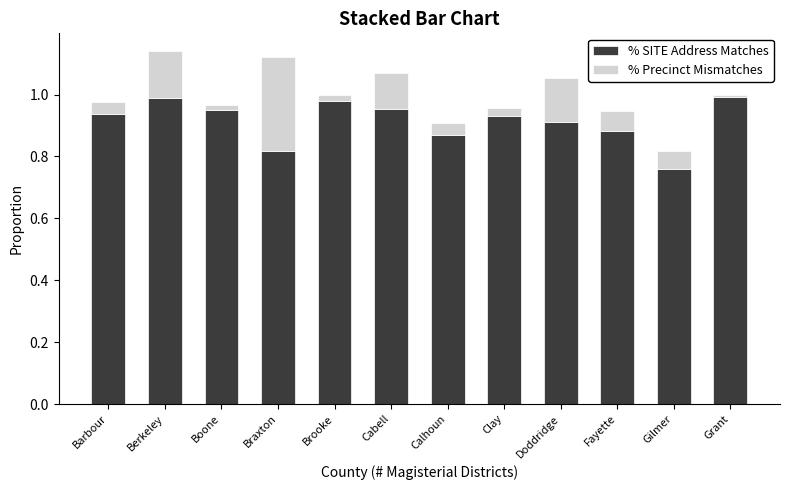

At which label does % SITE Address Matches reach its minimum?

Gilmer